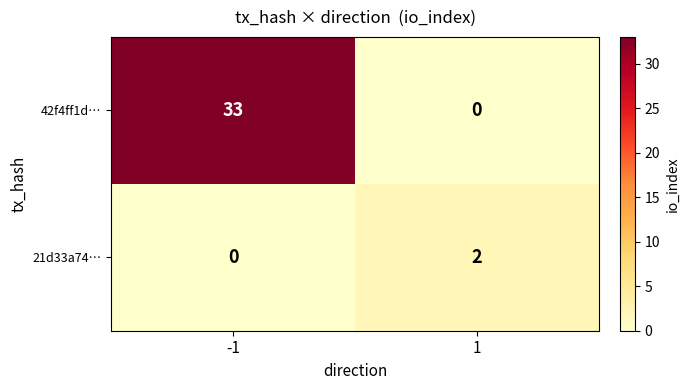

The value of 21d33a74… at -1 is 1. True or false?

False